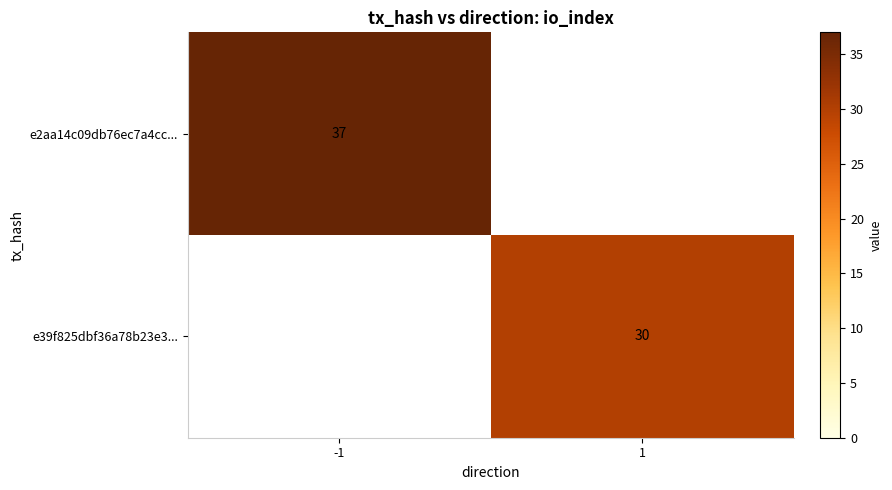

The e39f825dbf36a78b23e3... series shows 30 at 1. True or false?

True